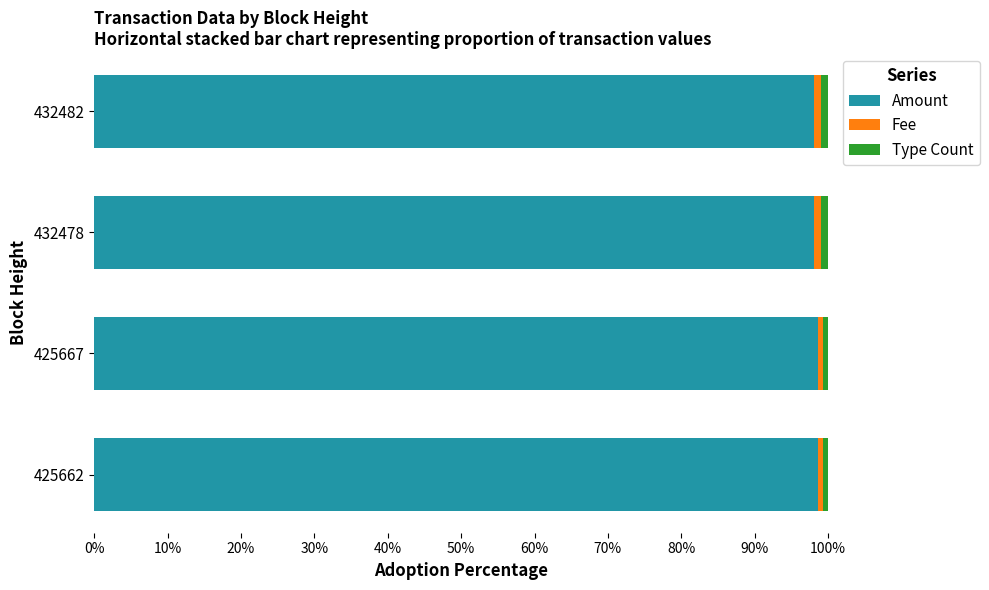

The Amount series shows 98.7 at 425662. True or false?

True